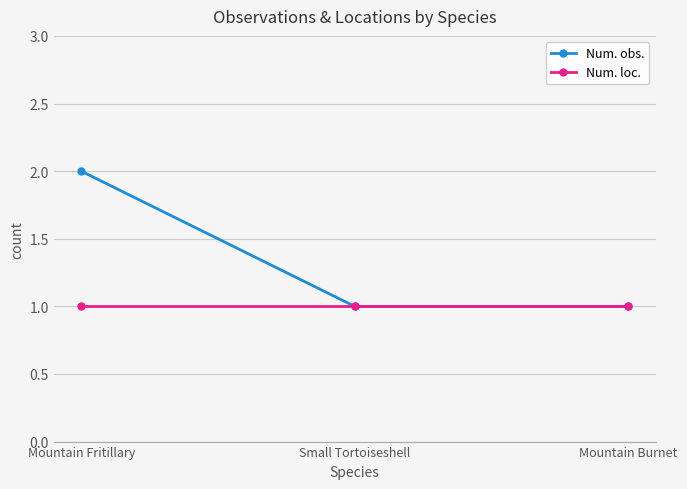

Which series has the largest total across all categories?

Num. obs.